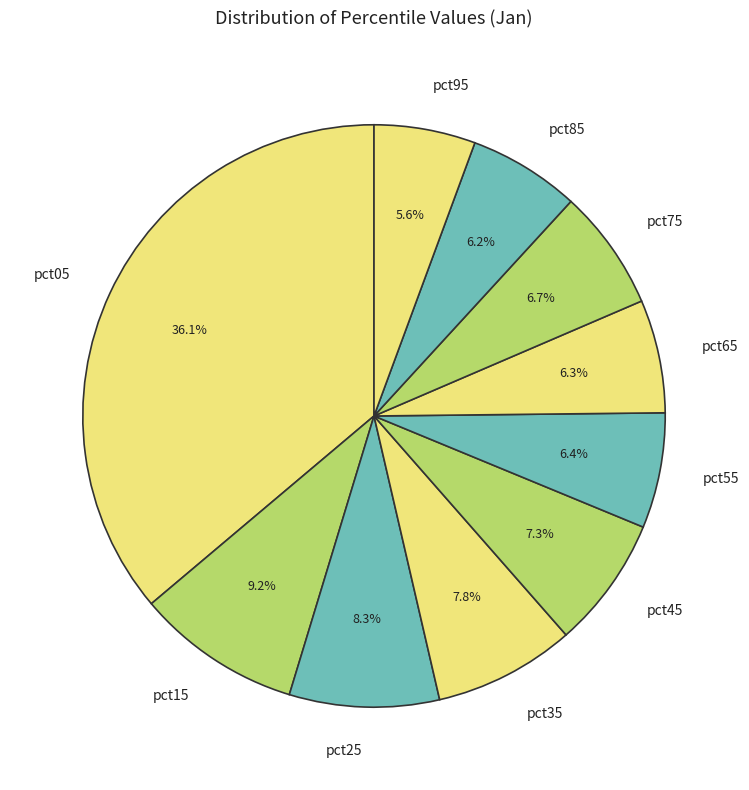

What is the total percentage of pct25 and pct55?

14.7%